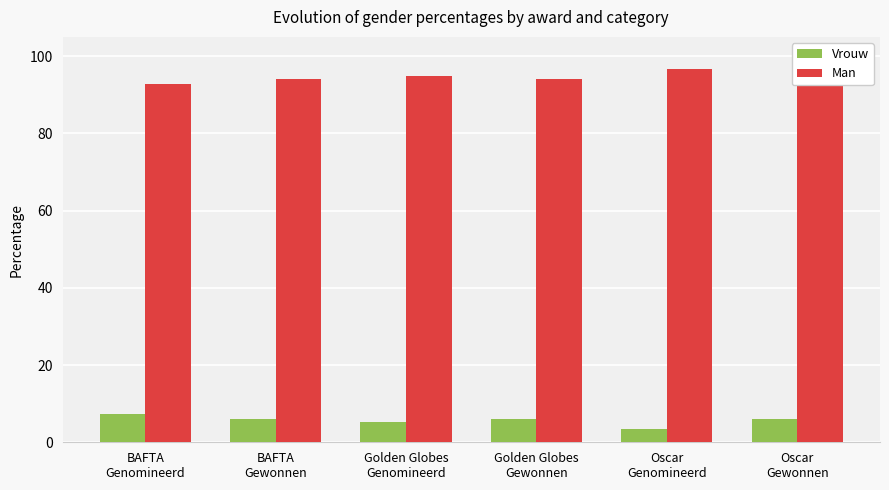

At how many categories does at least one series exceed 78?

6